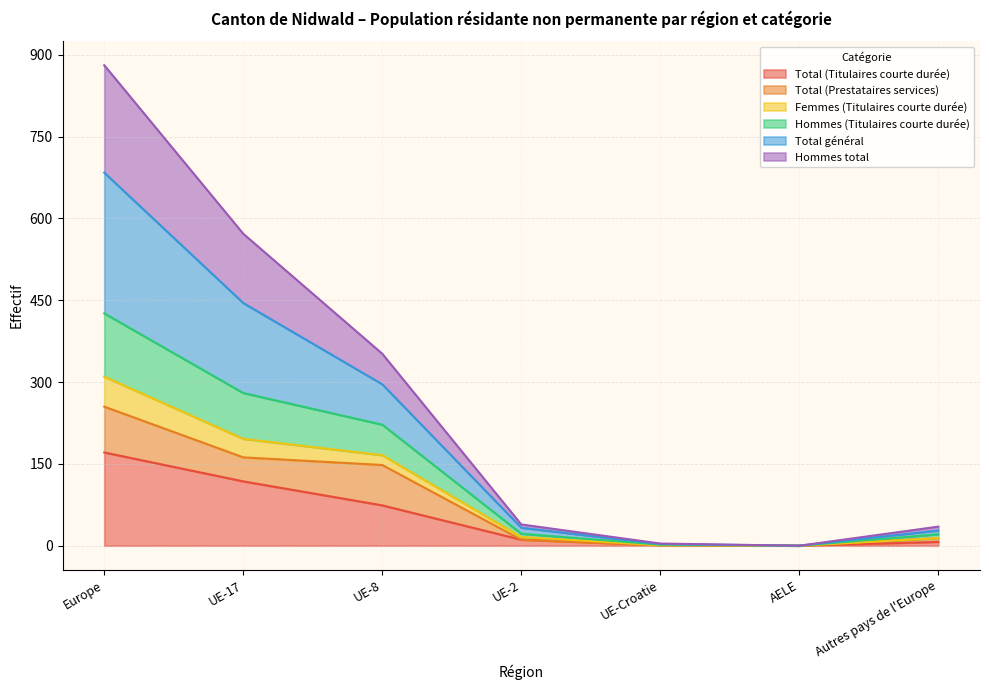

Where is the first local minimum for Total (Titulaires courte durée)?

AELE